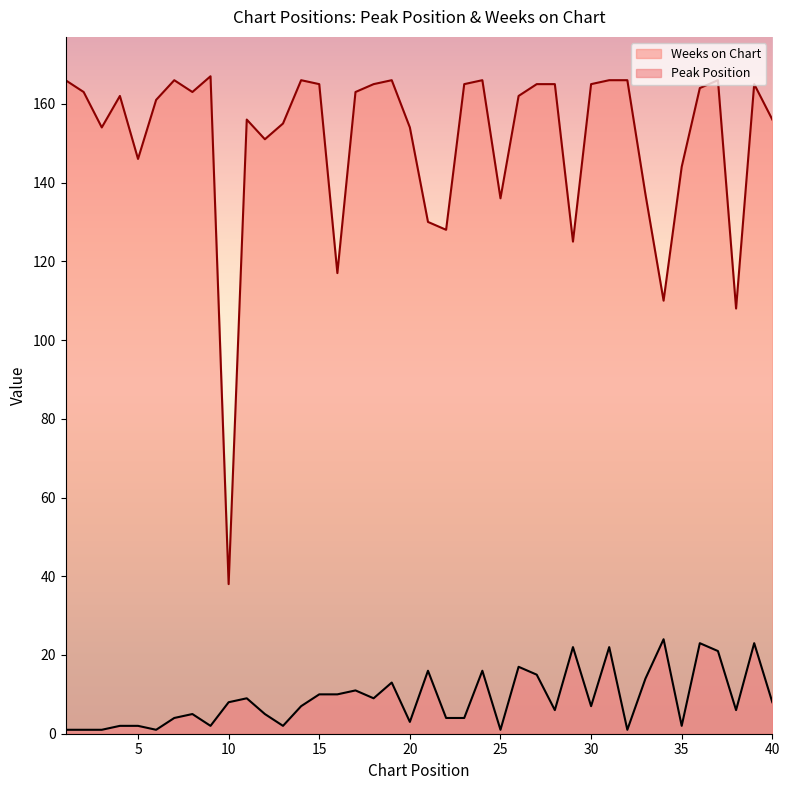

What is the total value across all series at 21?

146